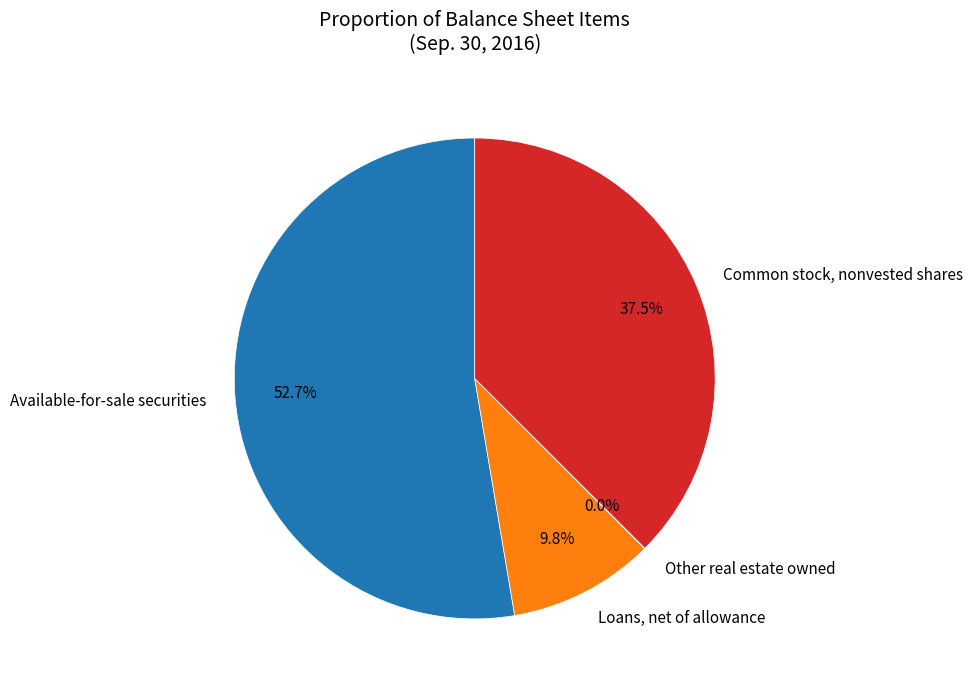

Is Common stock, nonvested shares the majority of the pie?

No